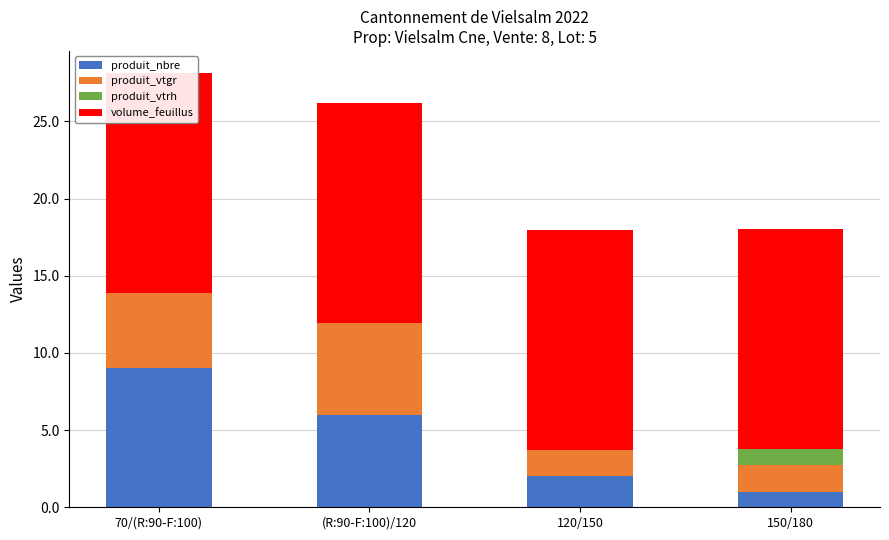

Which series changed the most between (R:90-F:100)/120 and 150/180?

produit_nbre